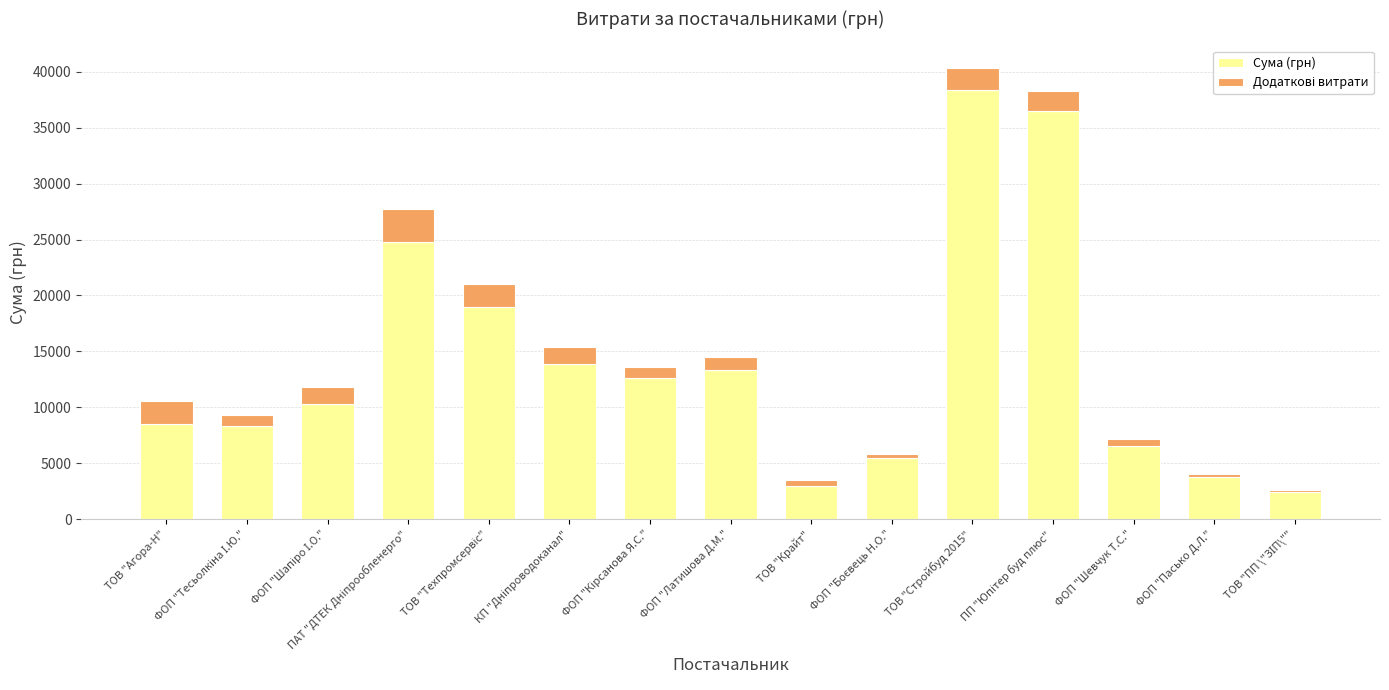

What is the total value across all series at ТОВ "Агора-Н"?

10546.0